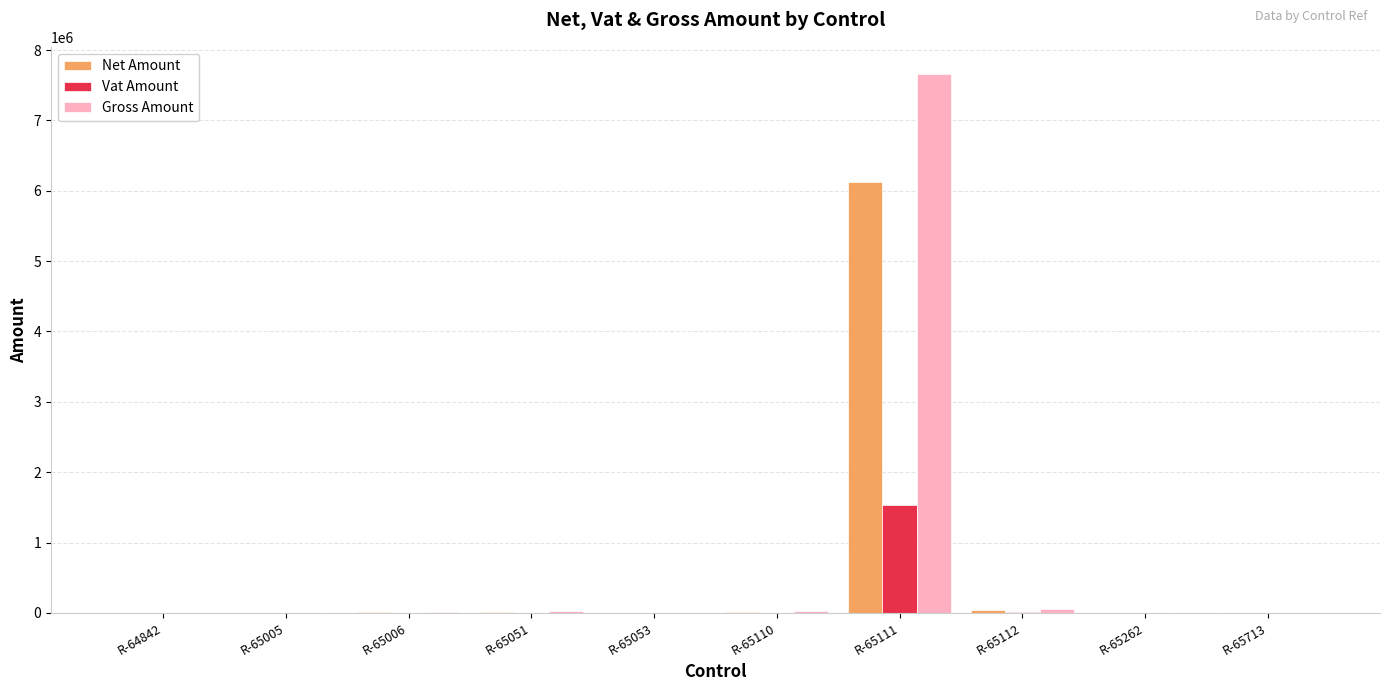

What is the highest value of the Net Amount series?

6131166.7